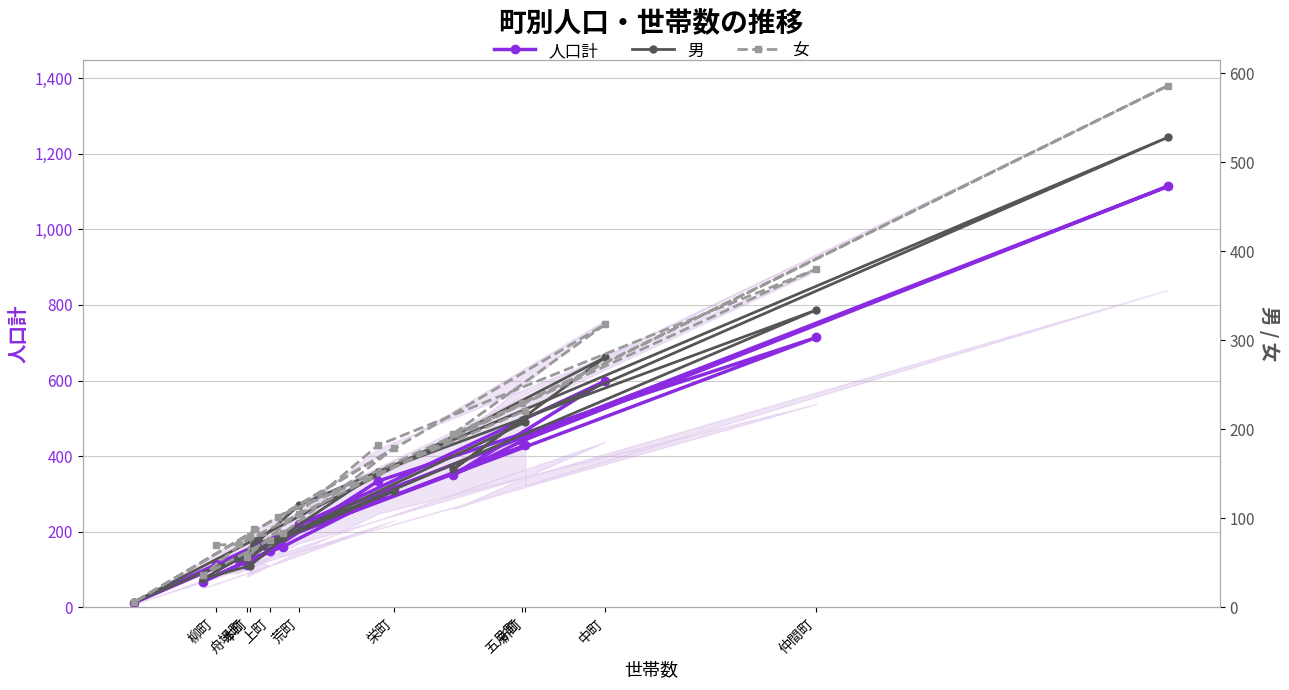

Reading left to right, transcribe all the data shown in this chart.

人口計: 114	126	220	1114	440	350	599	12	310	161	127	68	150	163	111	334	714	179	429
男: 44	55	115	528	211	155	281	6	131	78	47	32	74	75	54	152	334	77	208
女: 70	71	105	586	229	195	318	6	179	83	80	36	76	88	57	182	380	102	221